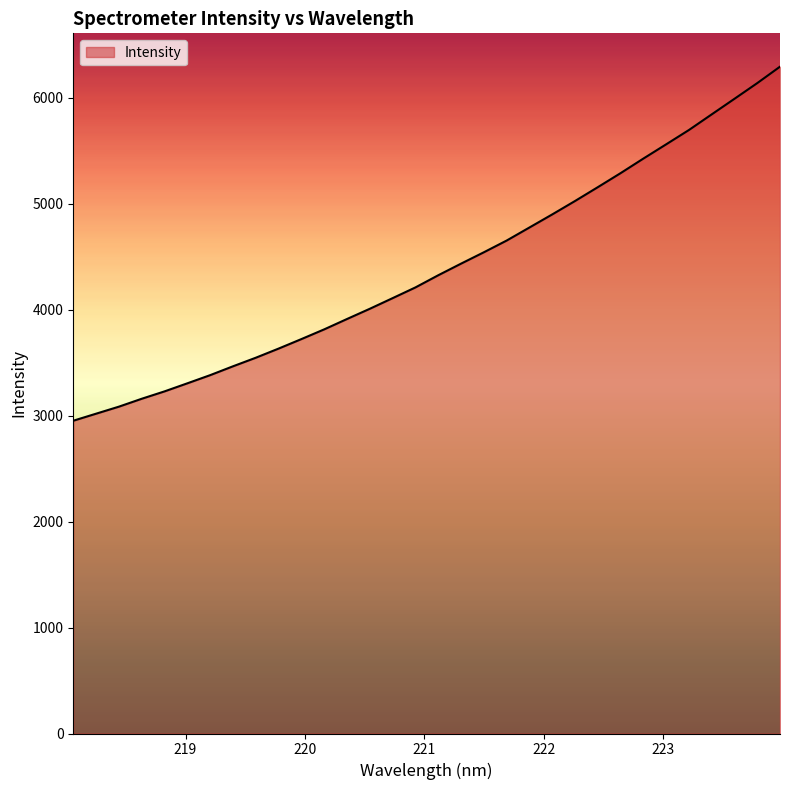

What is the difference between the maximum and minimum values?

3341.5